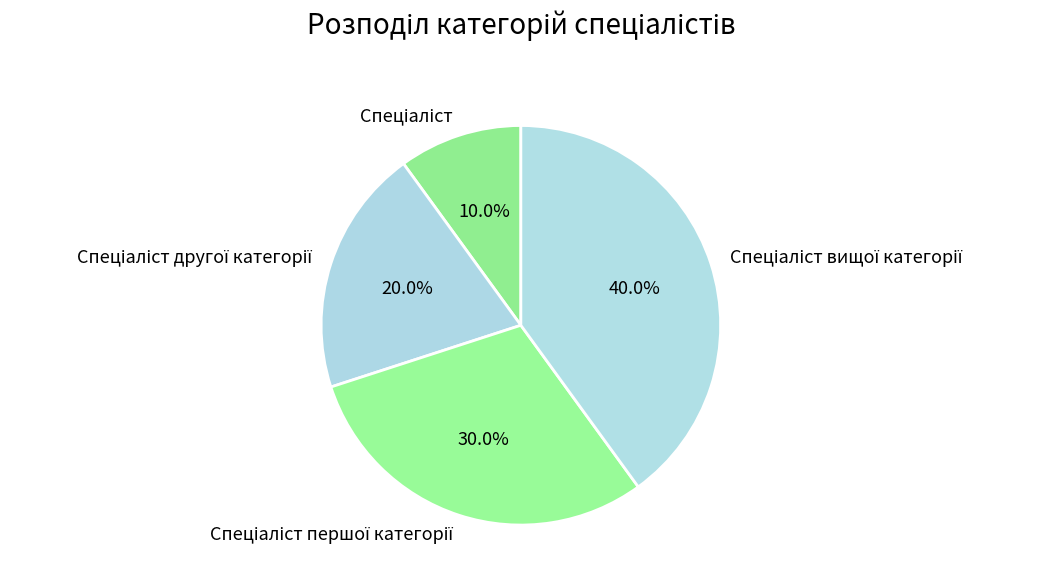

Count the number of slices in the pie.

4